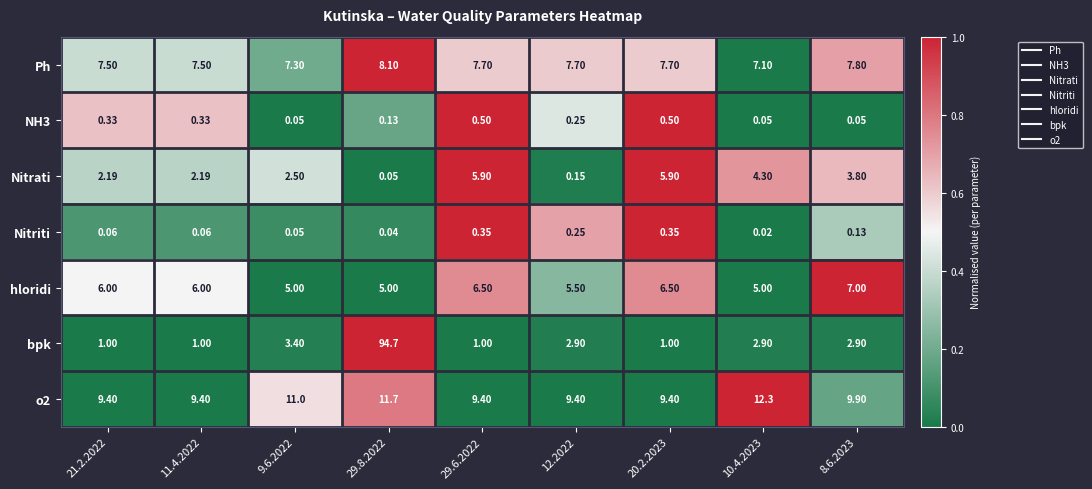

Between 9.6.2022 and 29.6.2022, which series saw the biggest shift?

Nitrati